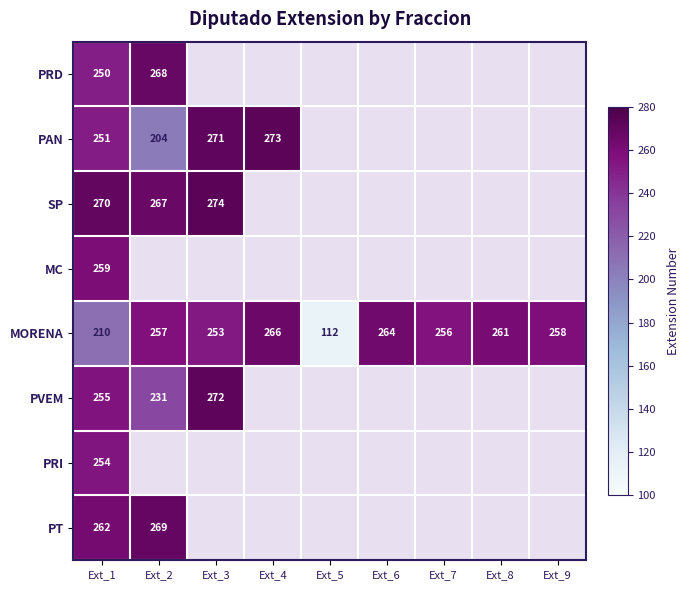

Which category has the lowest value in the MORENA series?

Ext_5